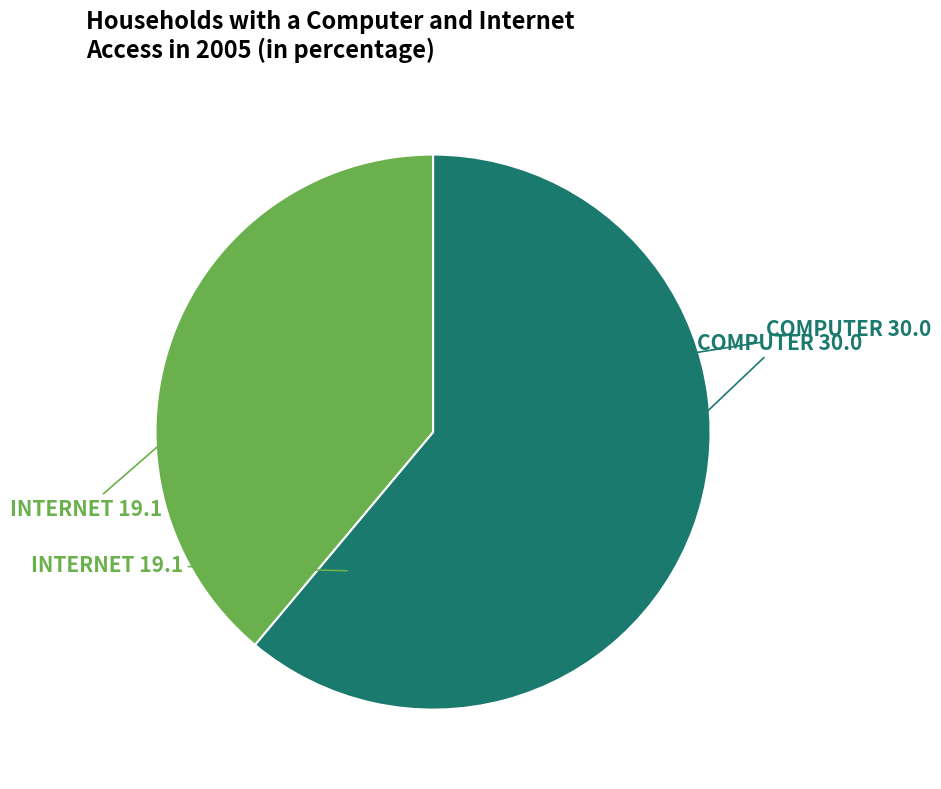

Rank the categories by value from highest to lowest.

COMPUTER, INTERNET